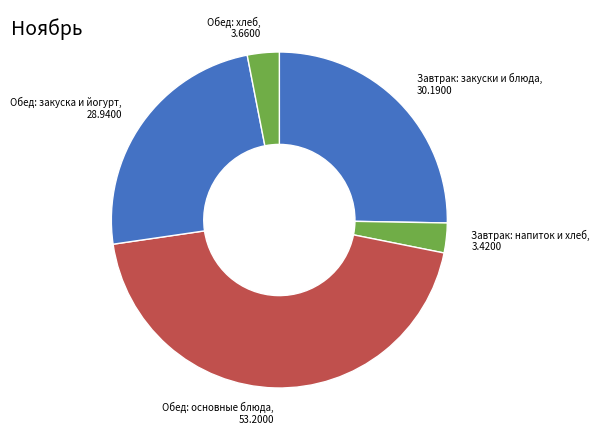

Is there any slice that represents more than half of the pie?

No